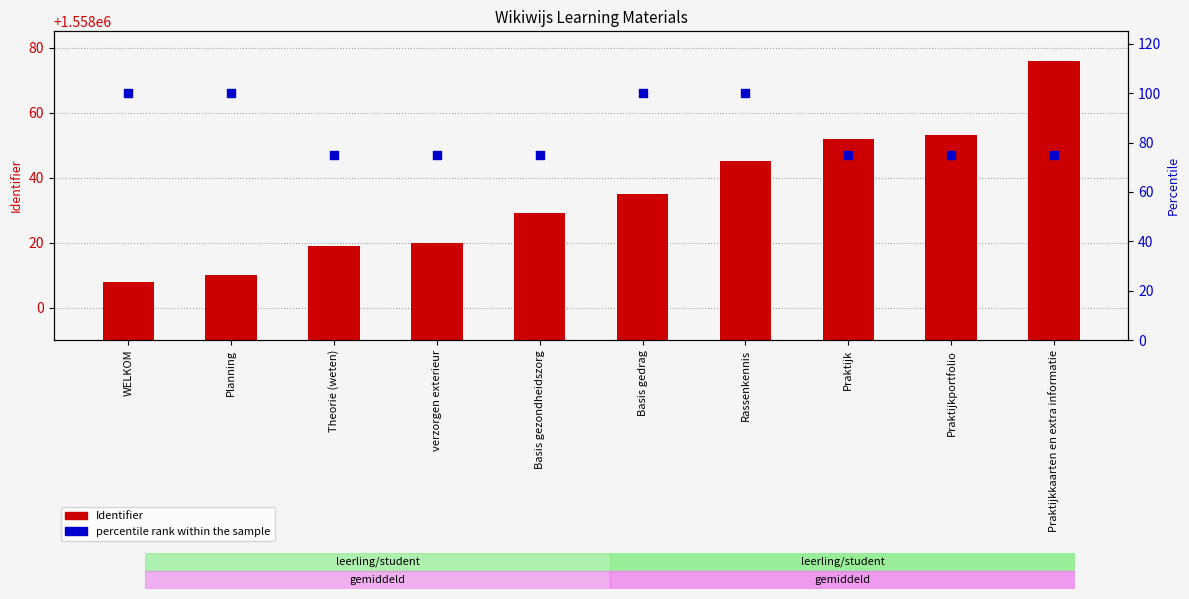

Which series has the largest total across all categories?

Identifier